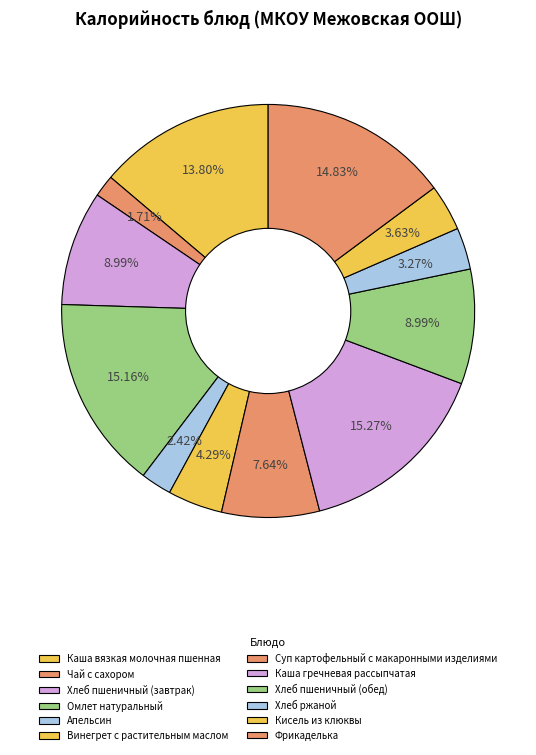

Rank the categories by value from highest to lowest.

Каша гречневая рассыпчатая, Омлет натуральный, Фрикаделька, Каша вязкая молочная пшенная, Хлеб пшеничный (завтрак), Хлеб пшеничный (обед), Суп картофельный с макаронными изделиями, Винегрет с растительным маслом, Кисель из клюквы, Хлеб ржаной, Апельсин, Чай с сахором